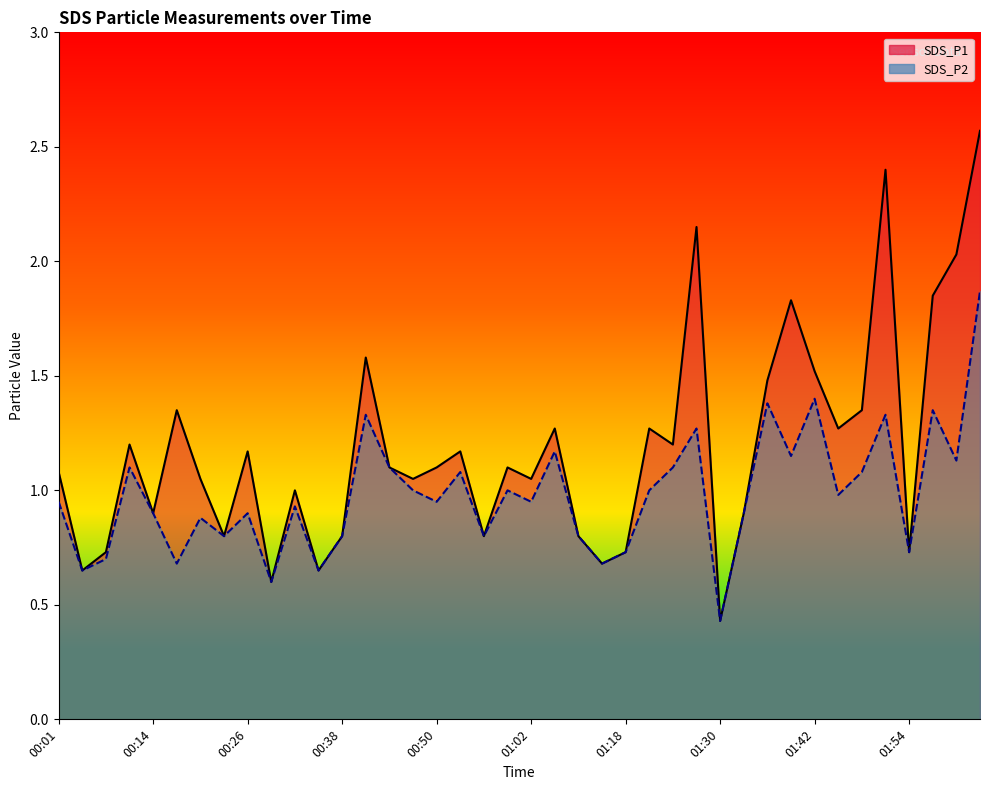

How many lines are shown in the chart?

2